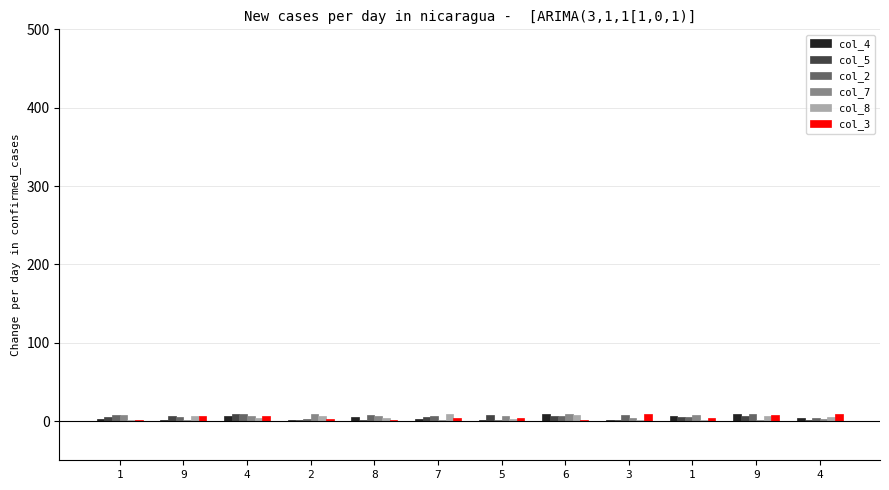

Which label corresponds to the largest value in the chart?

6